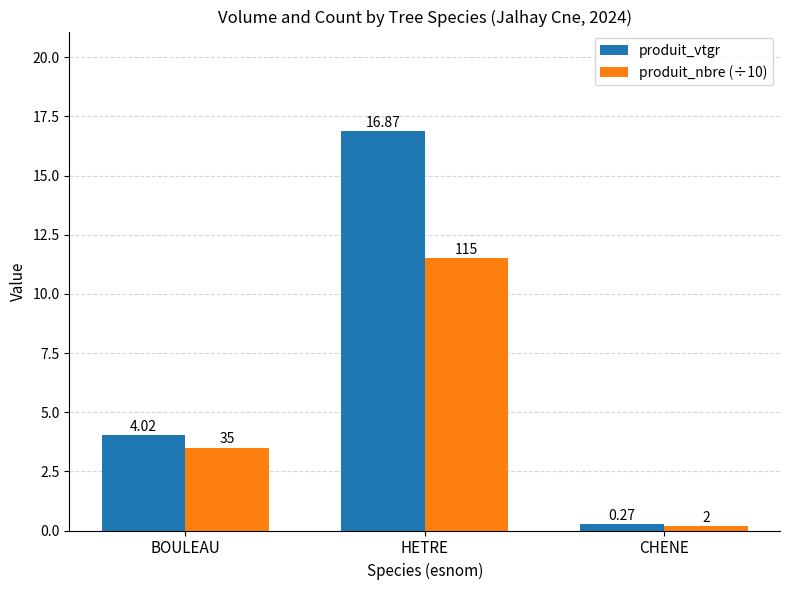

What is the value of the produit_nbre (÷10) bar at the 1st from the left?

3.5